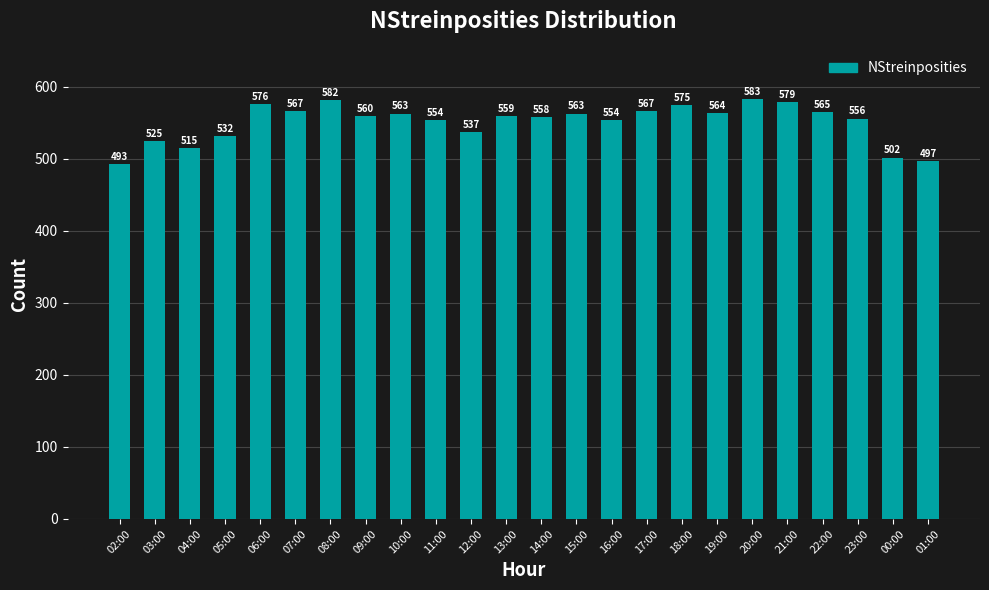

Reading left to right, what are all the values shown in this chart?

02:00=493	03:00=525	04:00=515	05:00=532	06:00=576	07:00=567	08:00=582	09:00=560	10:00=563	11:00=554	12:00=537	13:00=559	14:00=558	15:00=563	16:00=554	17:00=567	18:00=575	19:00=564	20:00=583	21:00=579	22:00=565	23:00=556	00:00=502	01:00=497